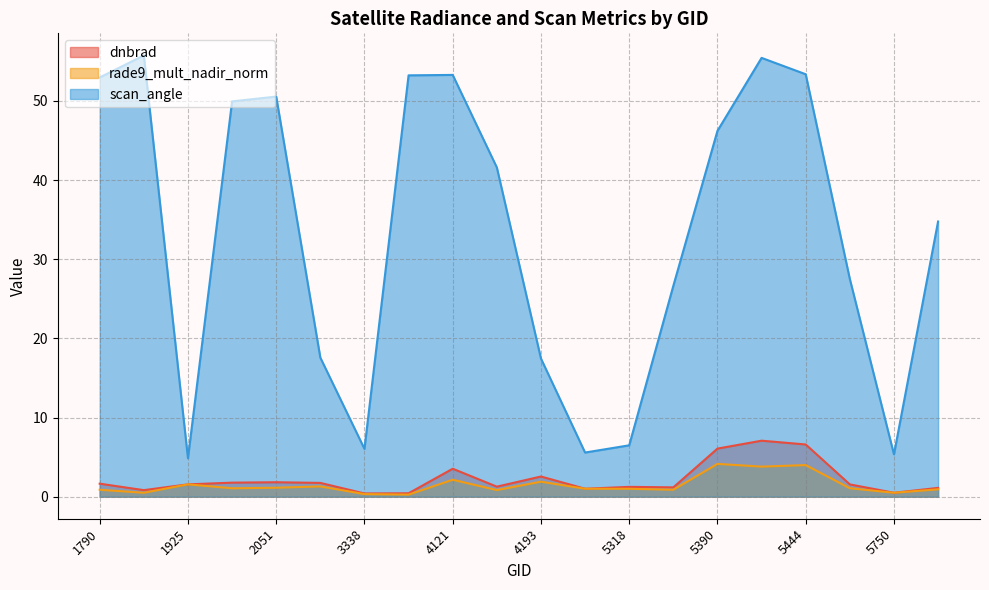

Count the number of categories in the chart.

20